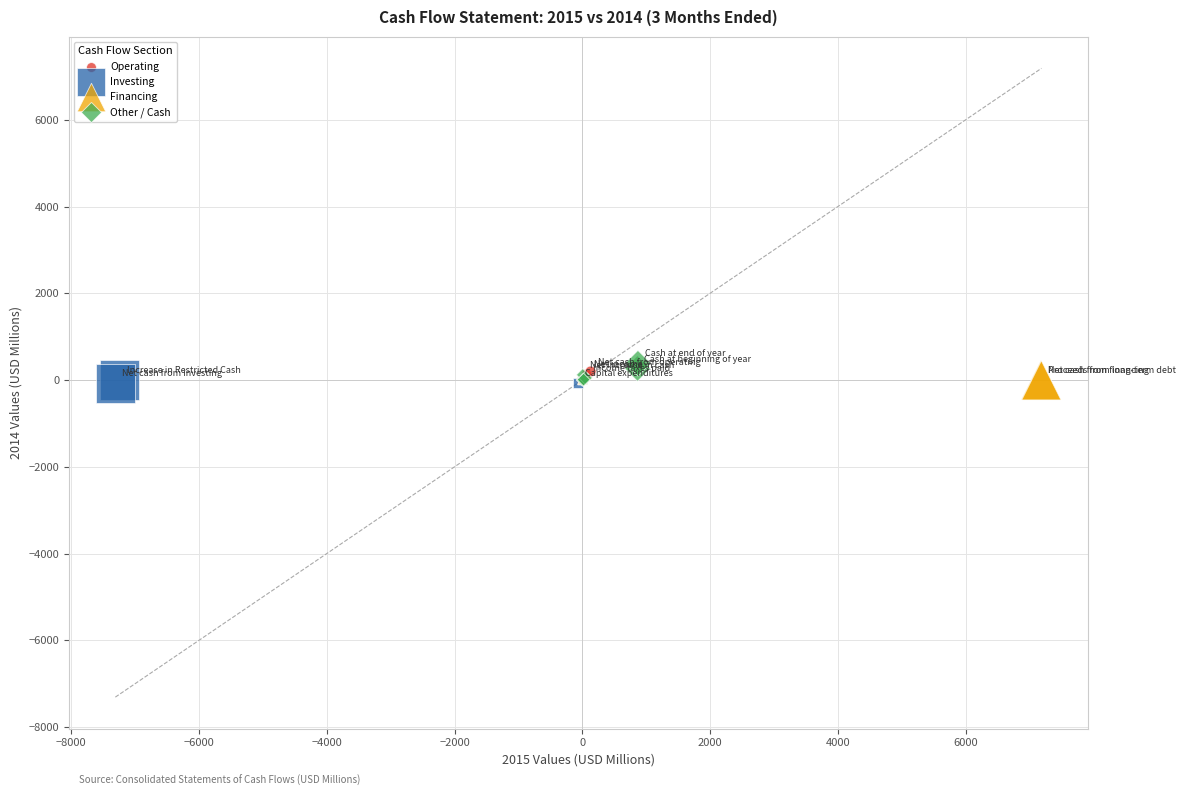

What are all the series names shown in the legend?

Operating, Investing, Financing, Other / Cash